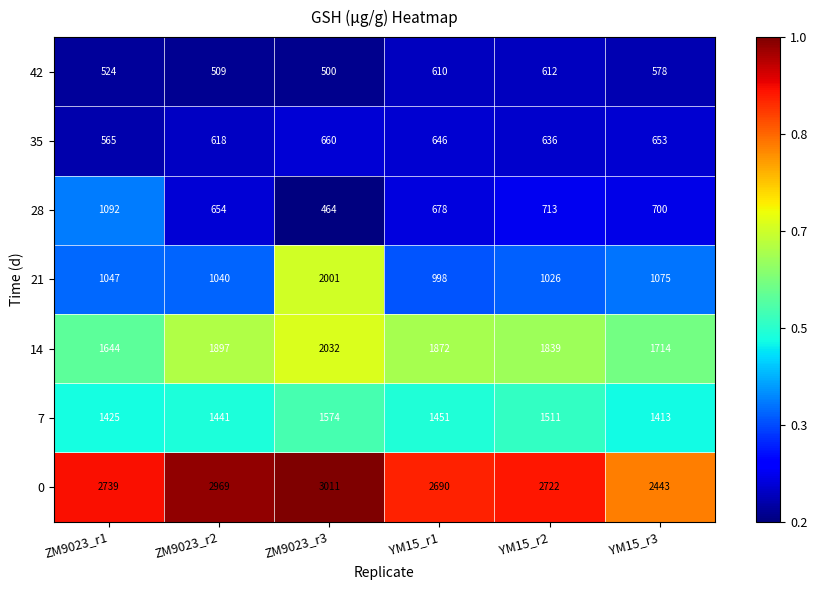

True or false: 28 has a value of 654 at ZM9023_r2.

True